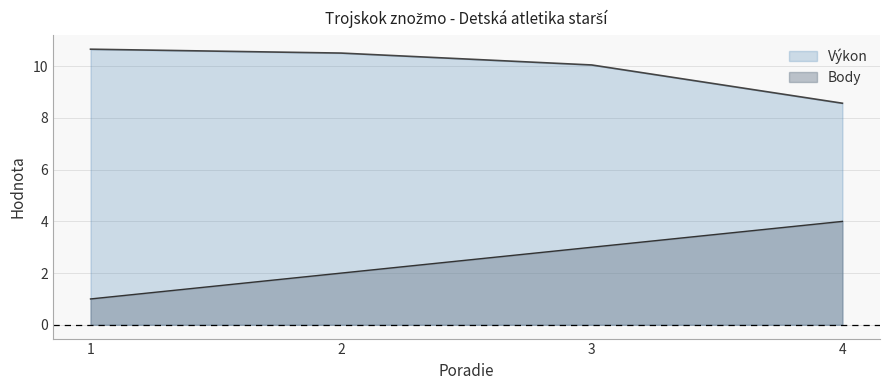

Between 3 and 1, which is larger?

1